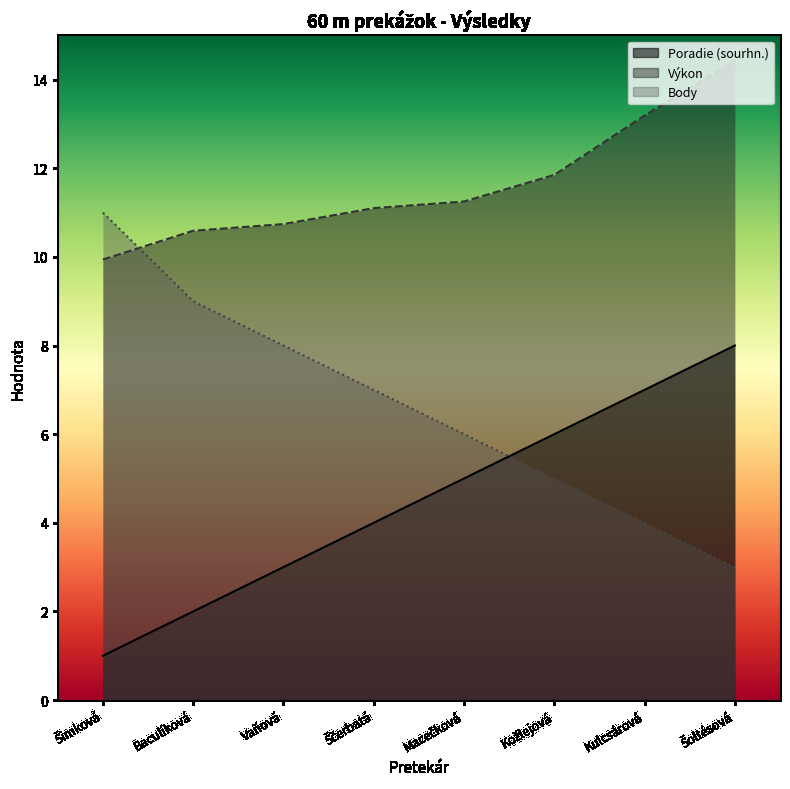

Is the value of Body at Macečková greater than the value of Poradie (sourhn.) at Vaňová?

Yes